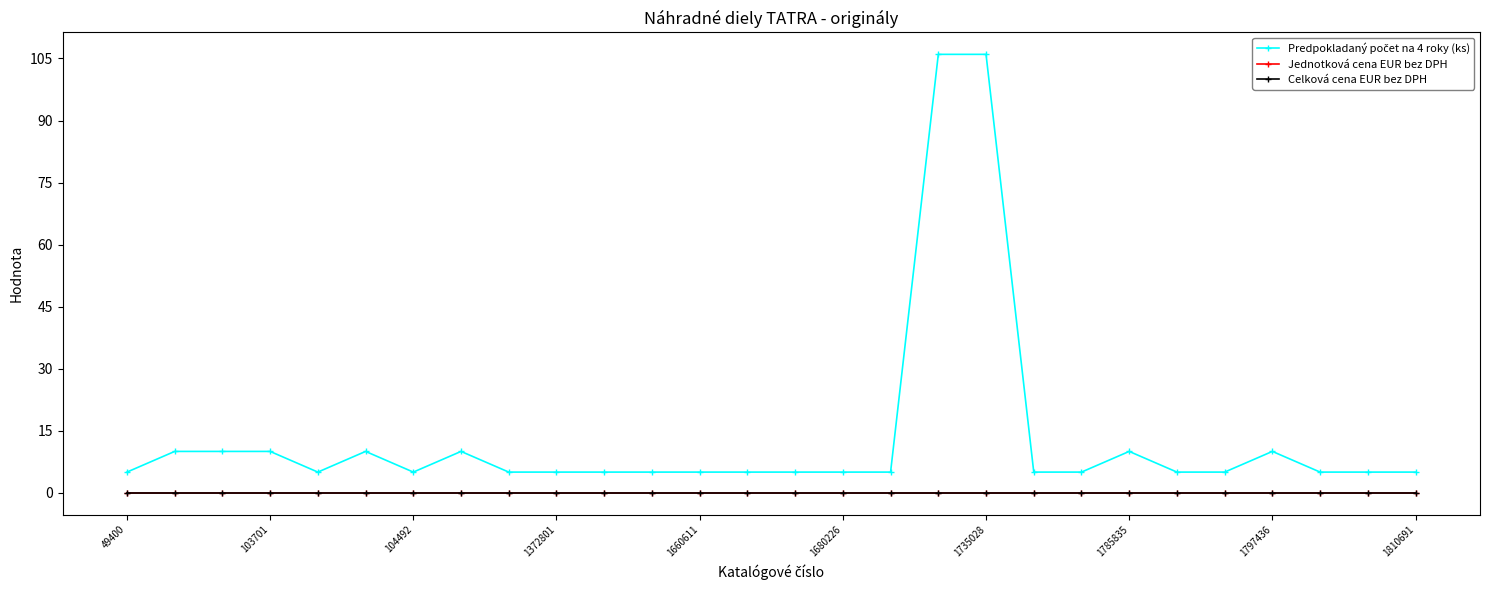

What is the average value of the Predpokladaný počet na 4 roky (ks) series?

13